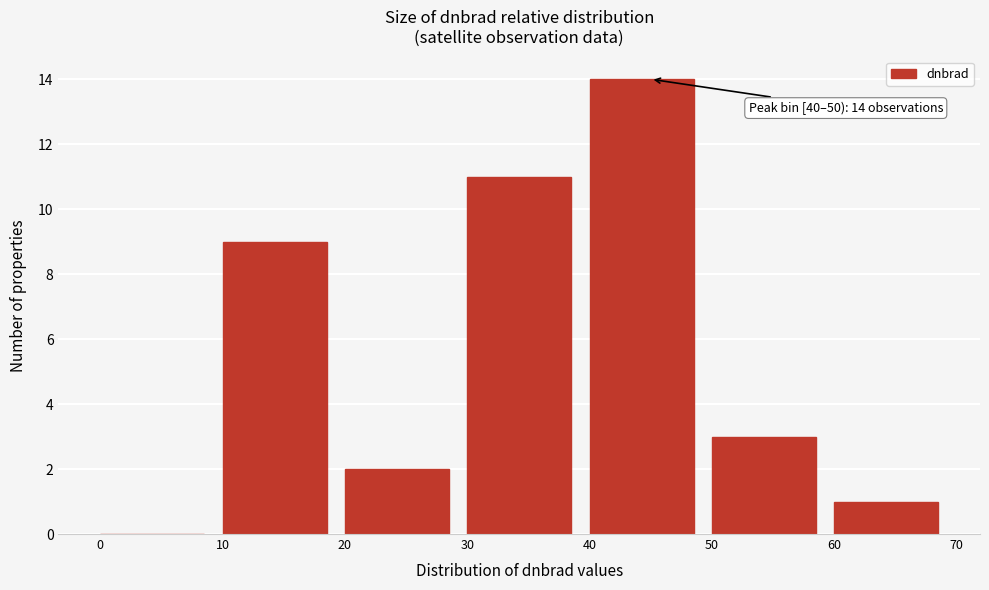

Over which range of the x-axis is the bar tallest?

40 to 50